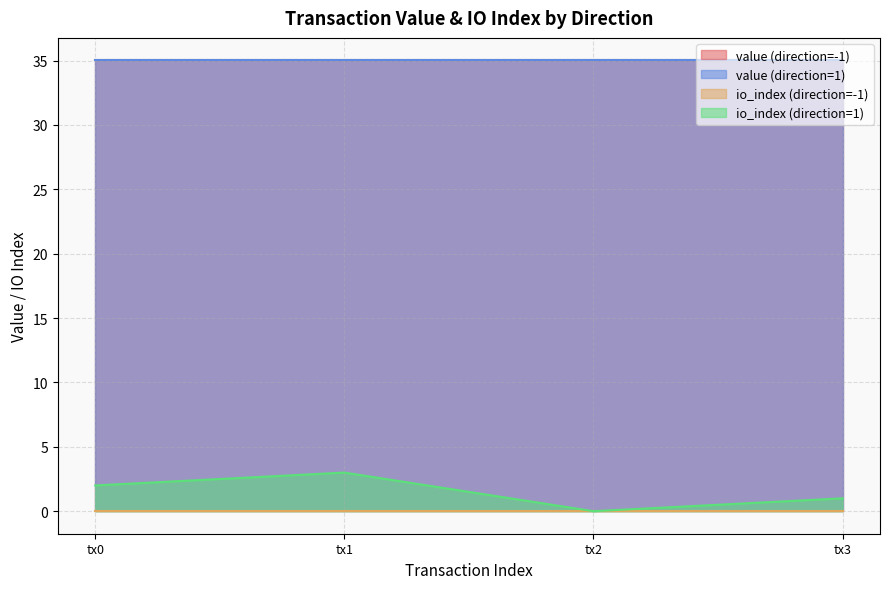

Does the chart have visible grid lines?

Yes